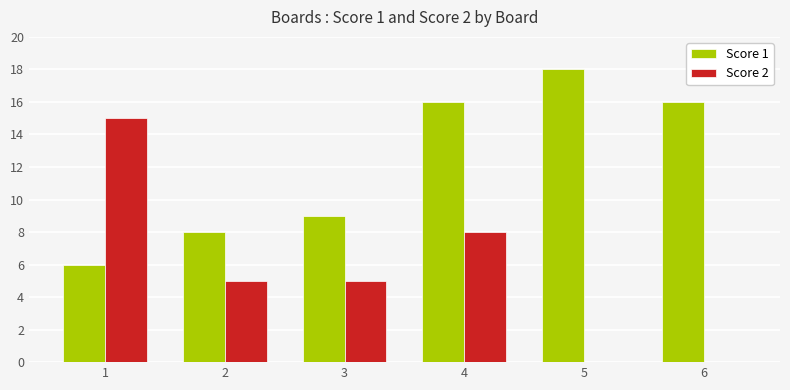

Reading left to right, transcribe all the data shown in this chart.

Score 1: 6	8	9	16	18	16
Score 2: 15	5	5	8	0	0